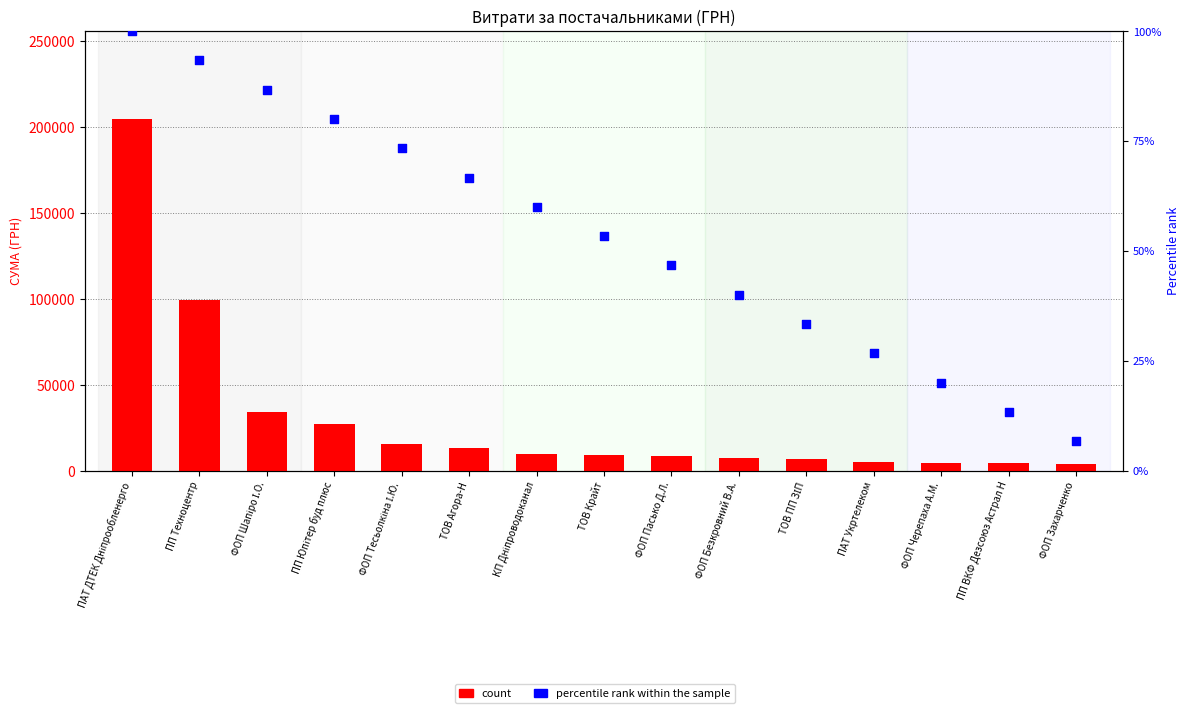

Is the value of percentile rank within the sample at КП Дніпроводоканал greater than the value of count at ТОВ Крайт?

No